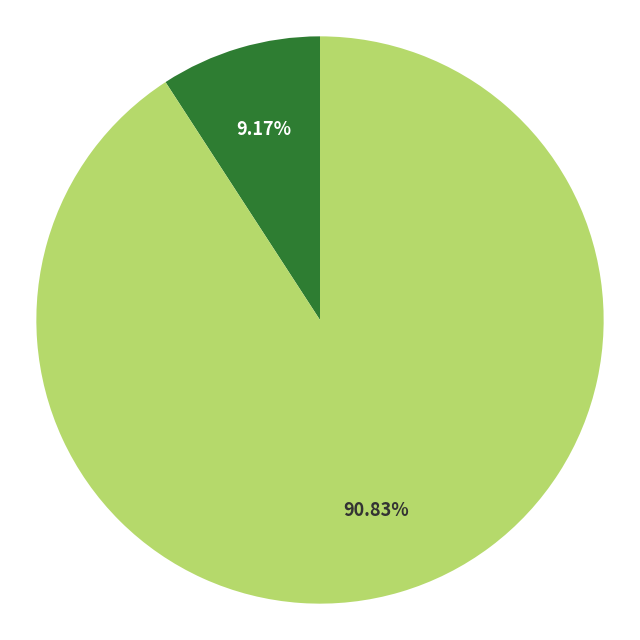

Is there any slice that represents more than half of the pie?

Yes